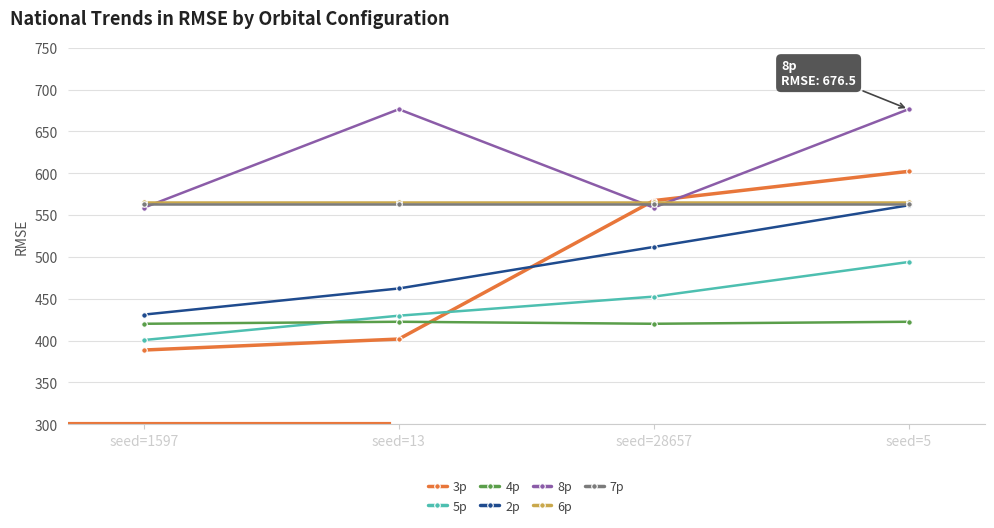

Between seed=1597 and seed=5, which series saw the biggest shift?

3p